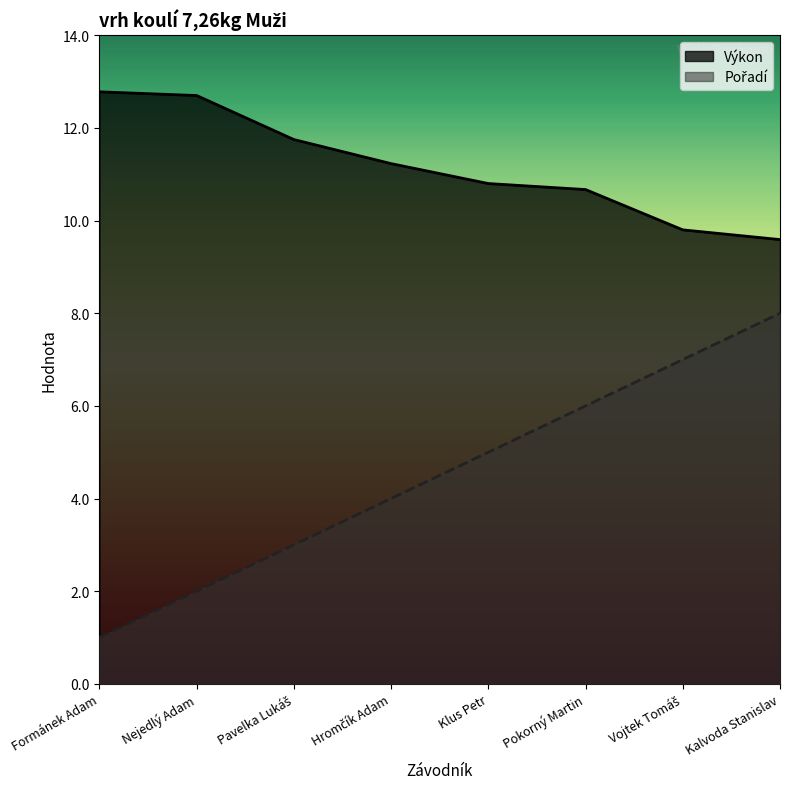

Does the chart display data point markers on the line(s)?

No